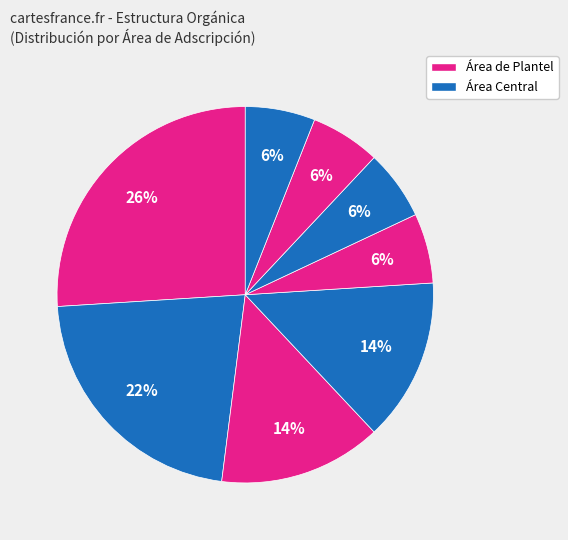

How many slices are in this pie chart?

8